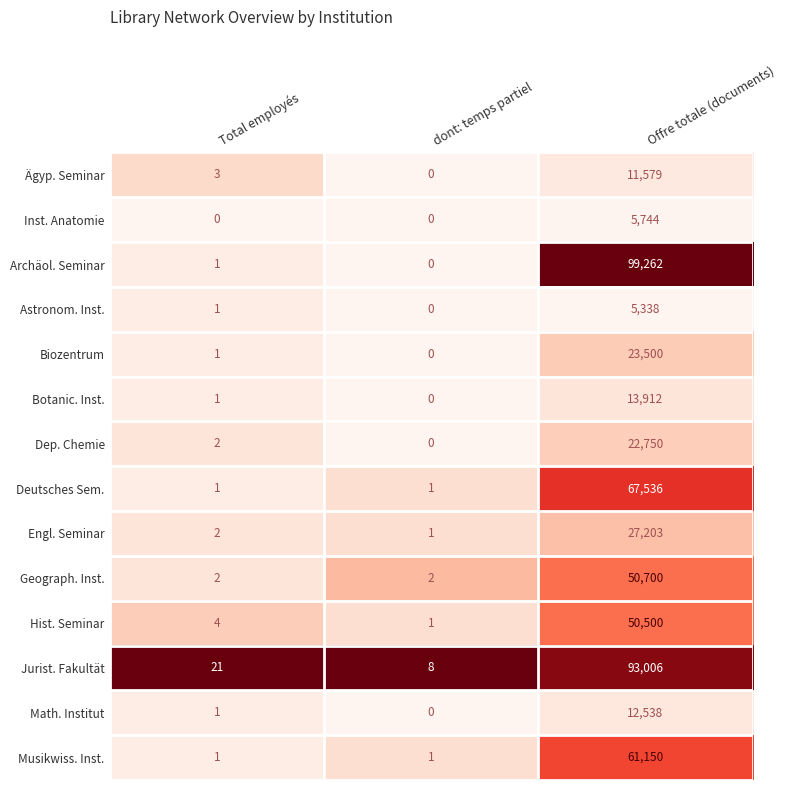

The Ägyp. Seminar series shows 11579 at Offre totale (documents). True or false?

True